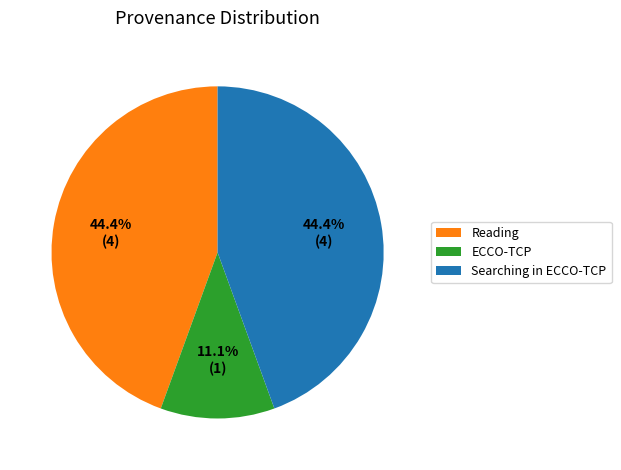

Between ECCO-TCP and Reading, which is larger?

Reading